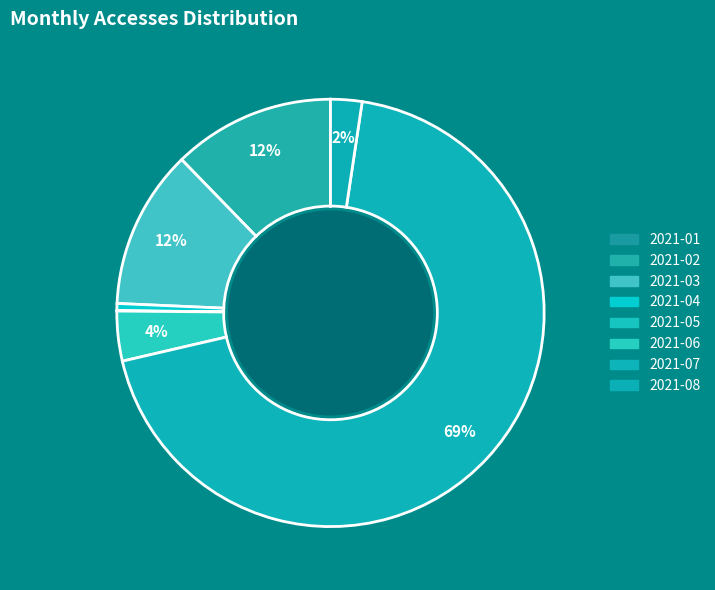

How much of the chart is everything except 2021-08?

97.6%